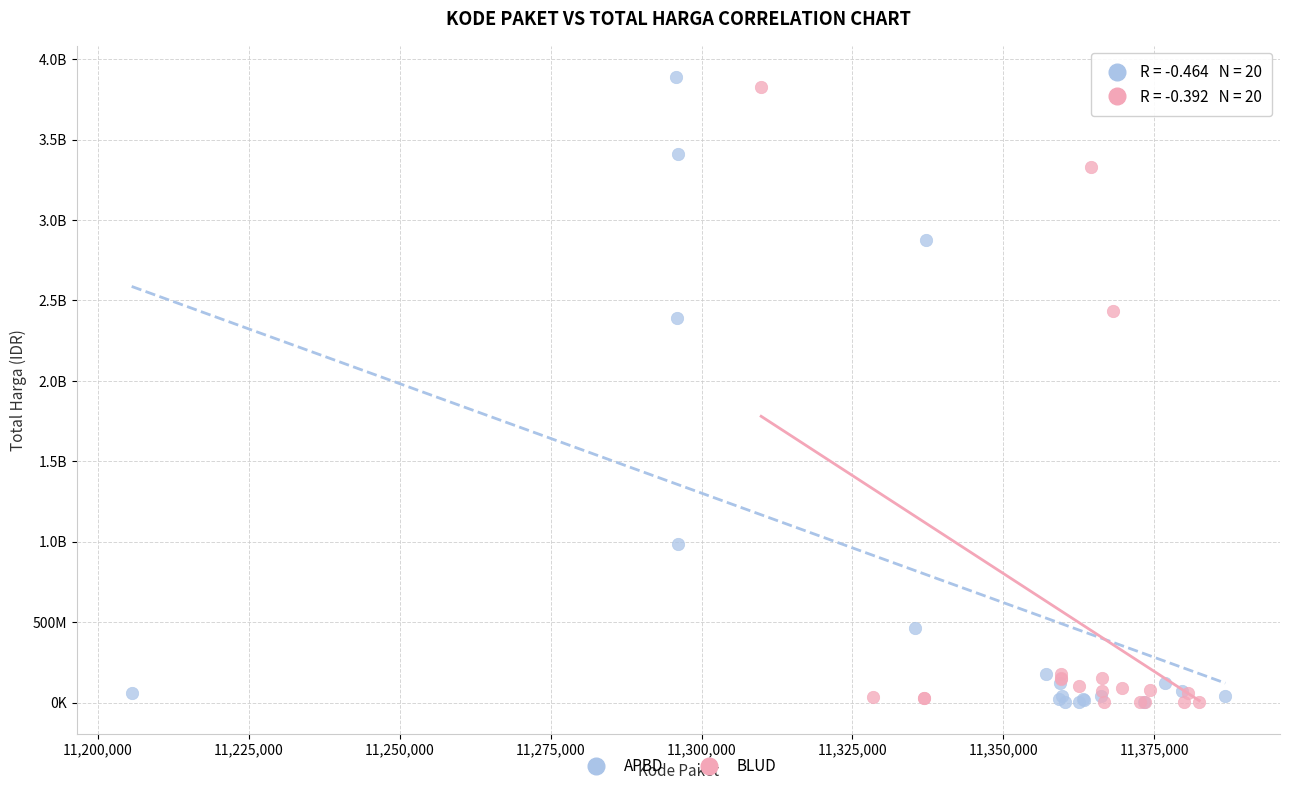

What are all the series names shown in the legend?

APBD, BLUD